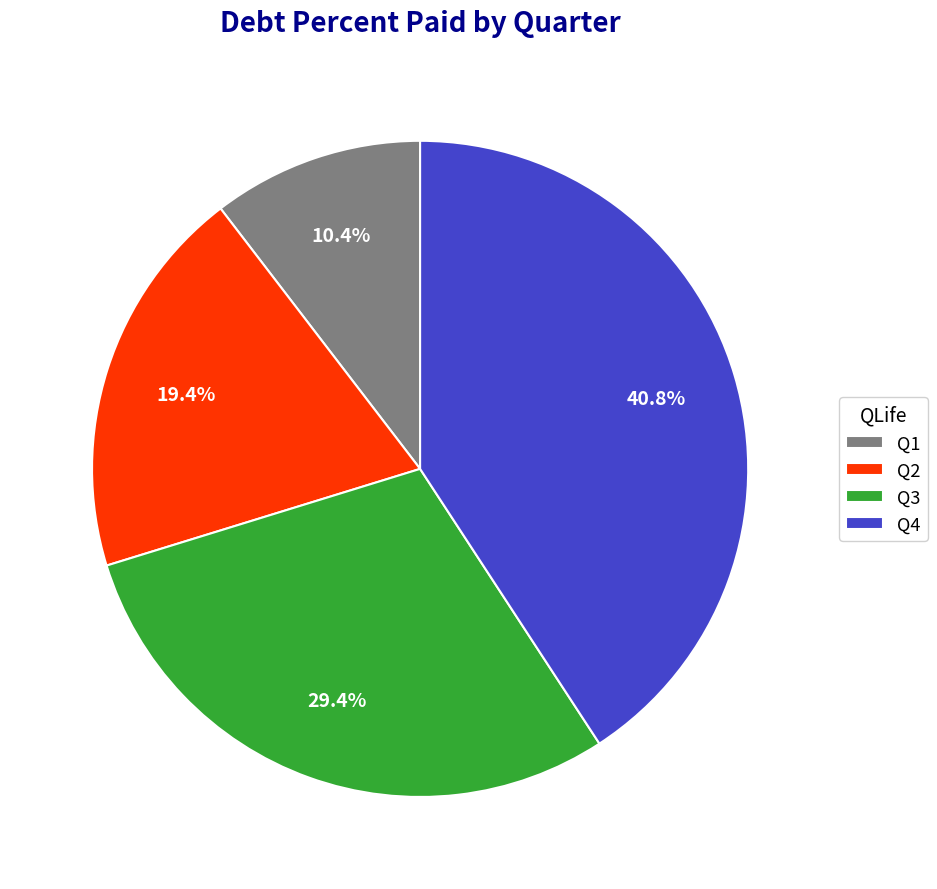

True or false: Q1 accounts for 22% of the total.

False